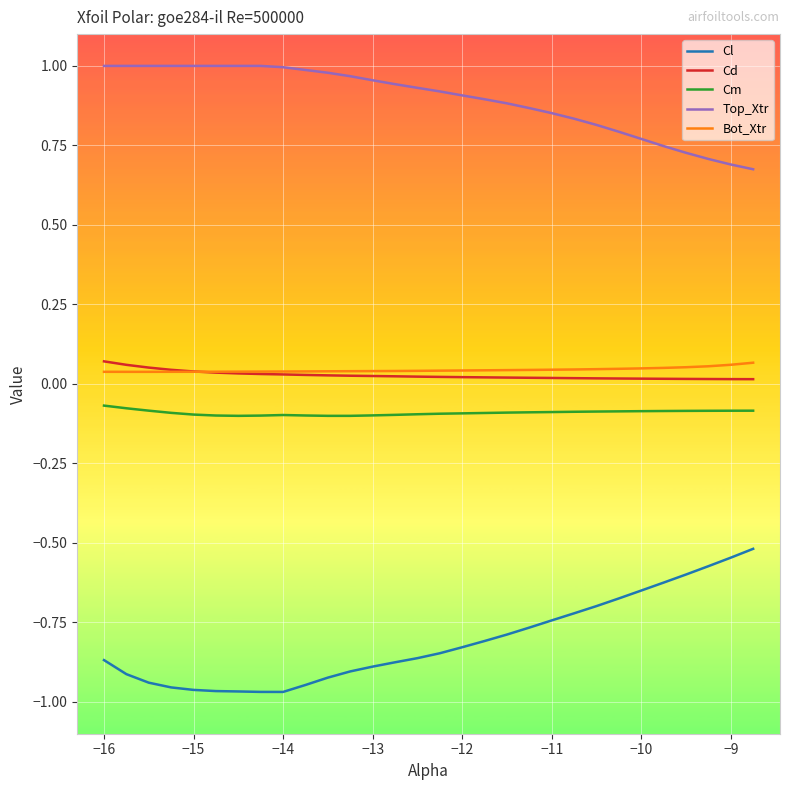

Which series has the largest total across all categories?

Top_Xtr